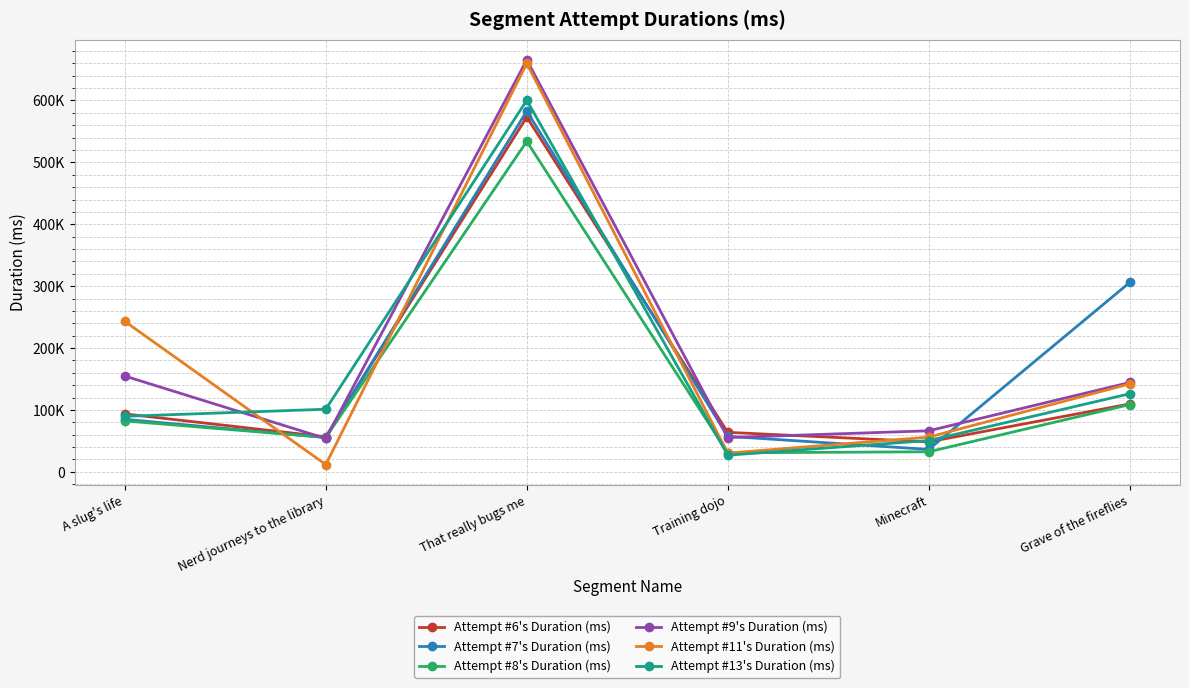

Is the value of Attempt #13's Duration (ms) at That really bugs me greater than the value of Attempt #9's Duration (ms) at Nerd journeys to the library?

Yes